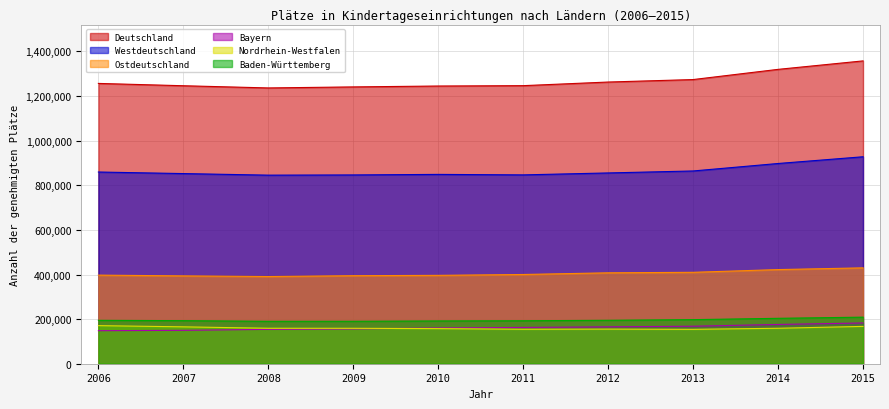

Reading right to left, list all the values displayed in this chart.

Deutschland: 1357646	1319698	1273973	1262868	1246646	1245004	1241030	1236428	1246269	1256692
Westdeutschland: 927832	897669	864154	855308	846599	848820	846375	845432	852469	859468
Ostdeutschland: 429814	422029	409819	407560	400047	396184	394655	390996	393800	397224
Bayern: 182708	176062	168135	165391	162769	160175	156100	154072	149704	148091
Nordrhein-Westfalen: 167338	158998	154185	155169	154549	157313	158776	159011	165335	170765
Baden-Württemberg: 208778	203585	197619	194776	192589	191724	190269	190144	193059	194566